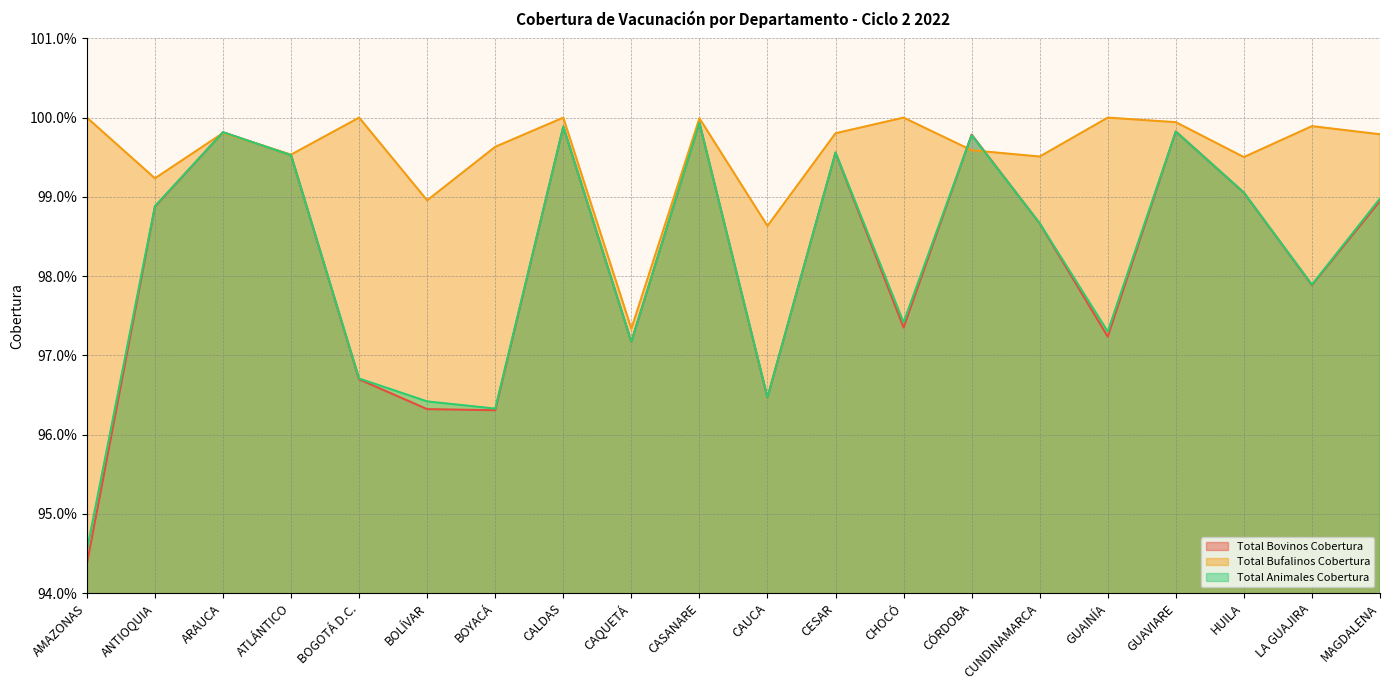

What are all the series names shown in the legend?

Total Bovinos Cobertura, Total Bufalinos Cobertura, Total Animales Cobertura